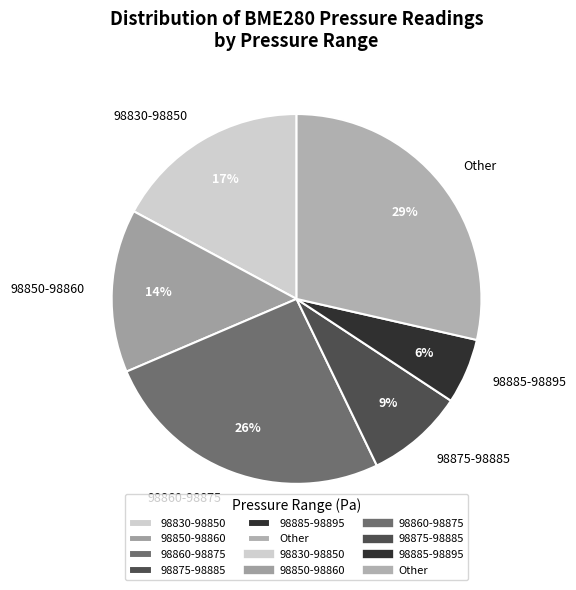

What is the largest slice in the pie chart?

Other